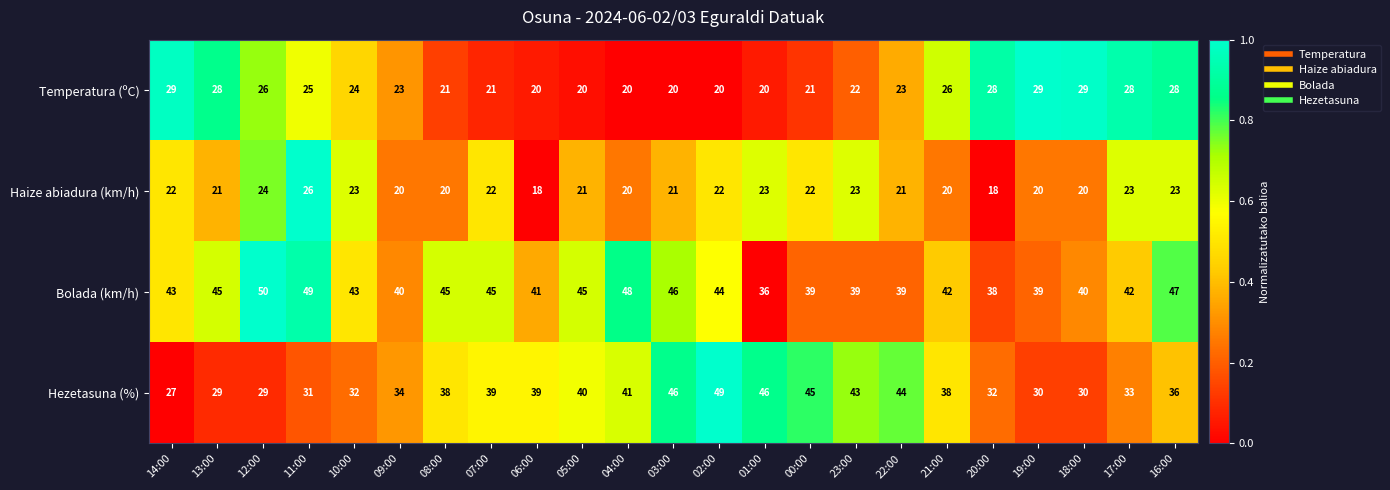

Is it true that Bolada (km/h) equals 39 at 19:00?

True